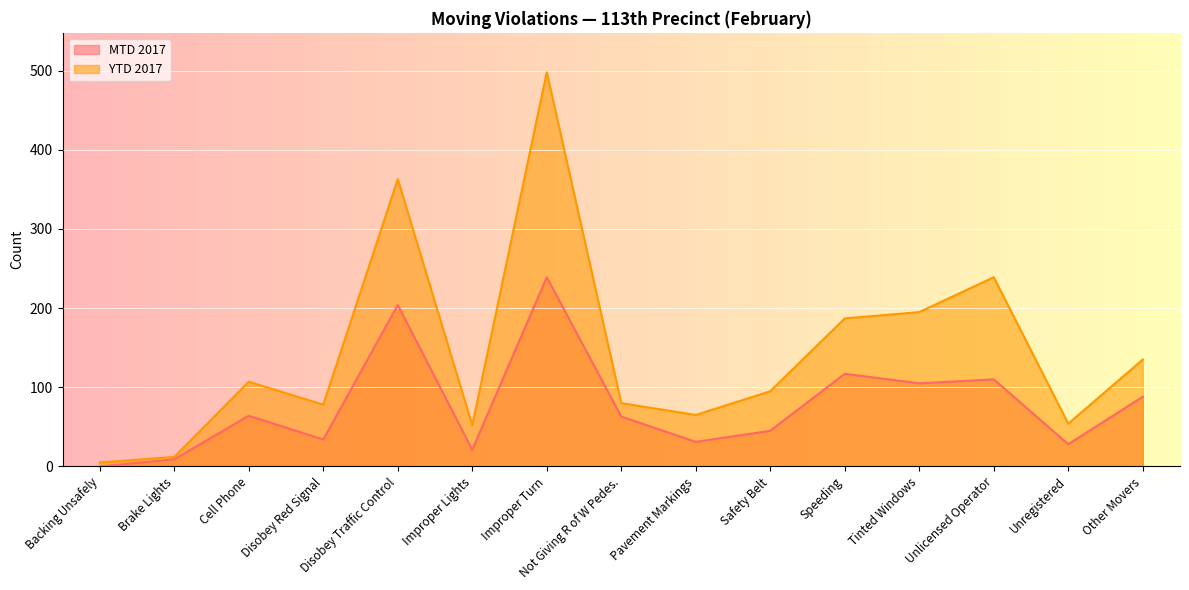

What is the sum of the MTD 2017 values at Other Movers and Speeding?

205